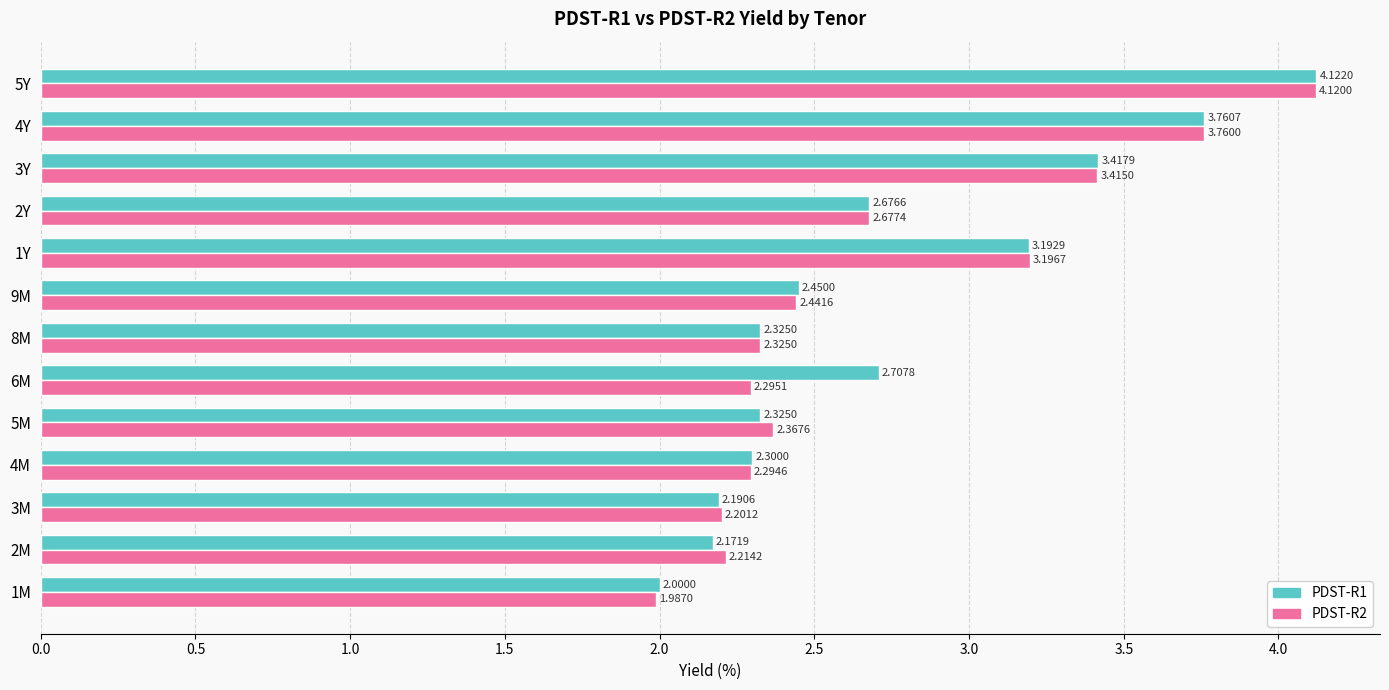

What is the total value across all series at 8M?

4.7